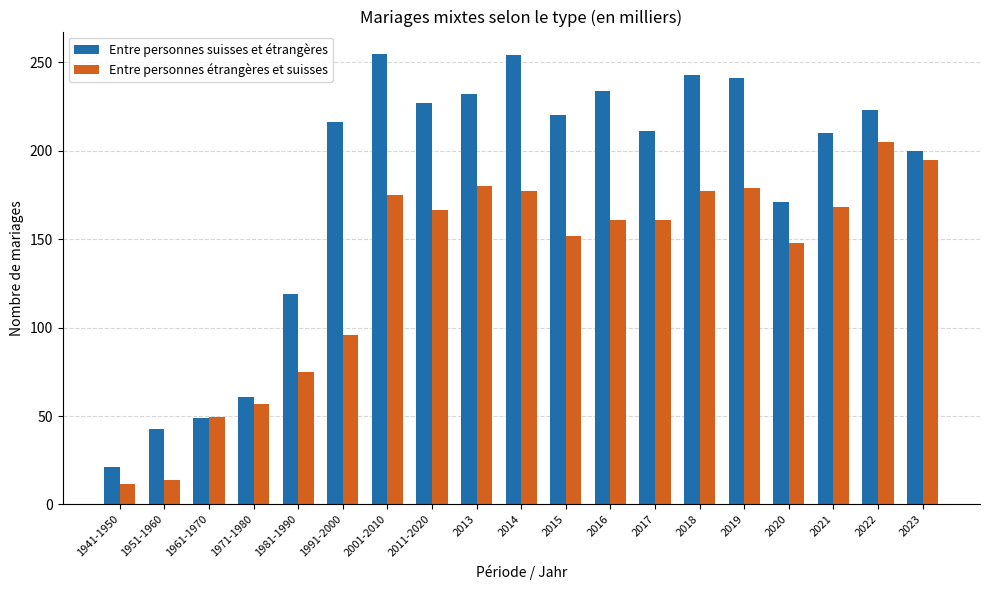

What is the minimum value shown in the chart?

11.3